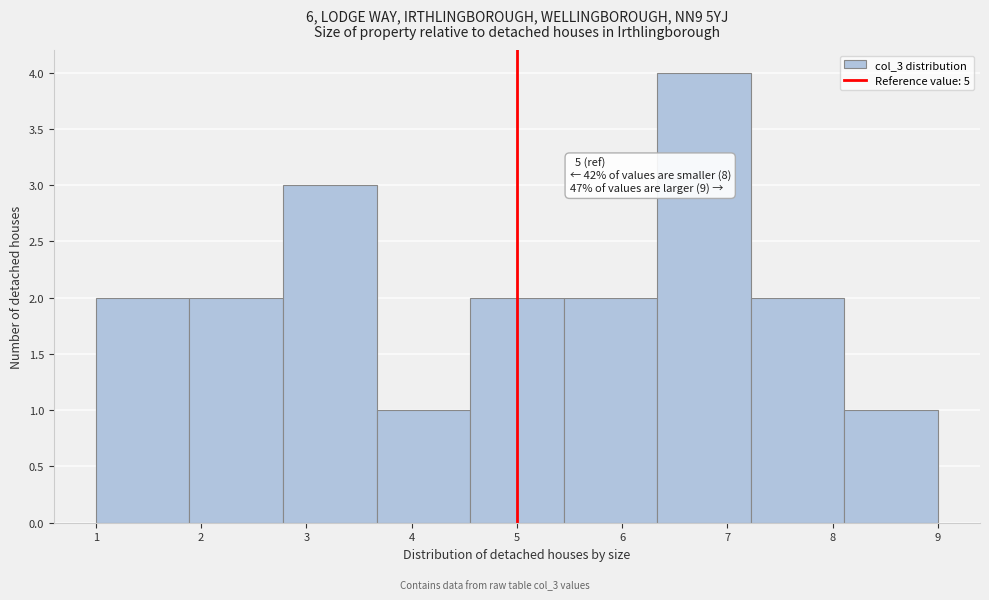

Over which range of the x-axis is the bar tallest?

6.3 to 7.2